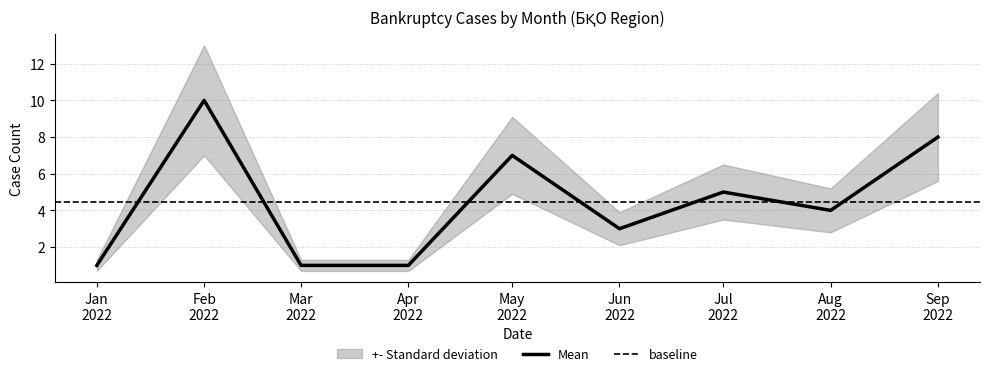

Between 2022-02 and 2022-05, which series saw the biggest shift?

Mean